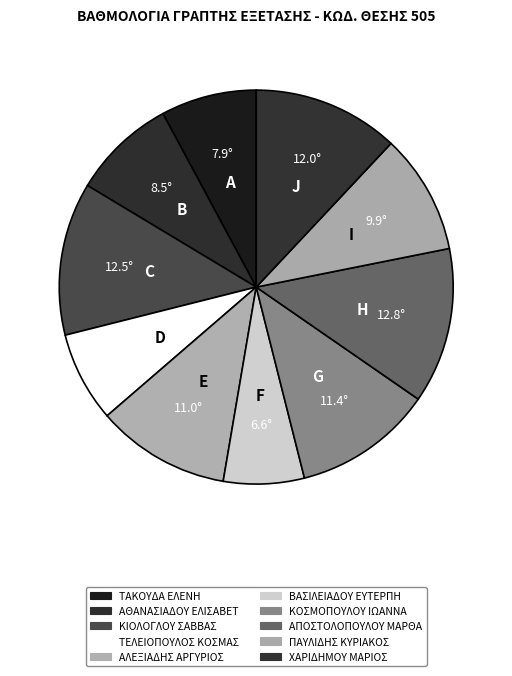

To the nearest percent, what is the difference between the largest and smallest slice percentages?

6%